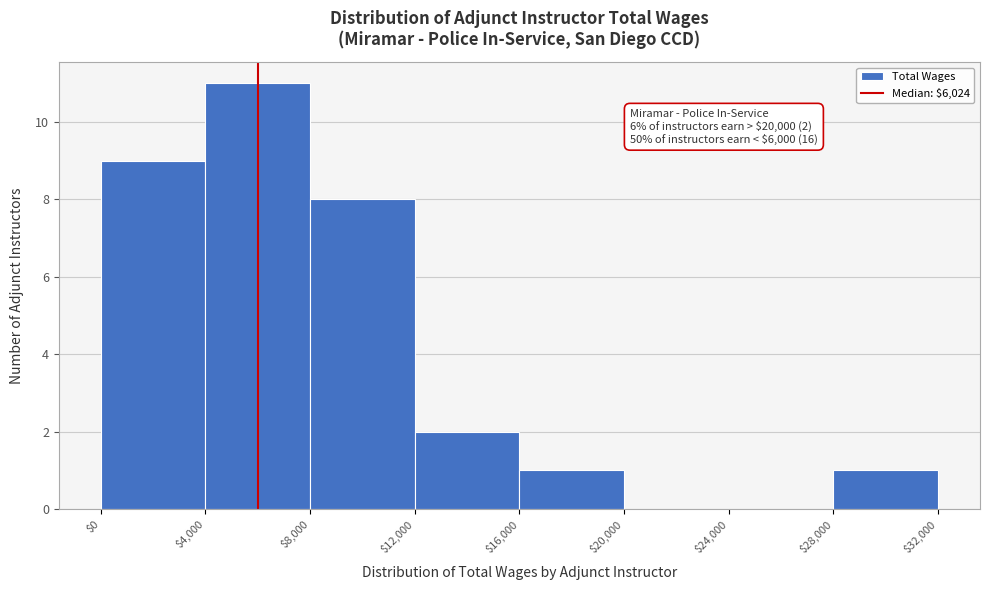

Over which range of the x-axis is the bar tallest?

$4,000 to $8,000